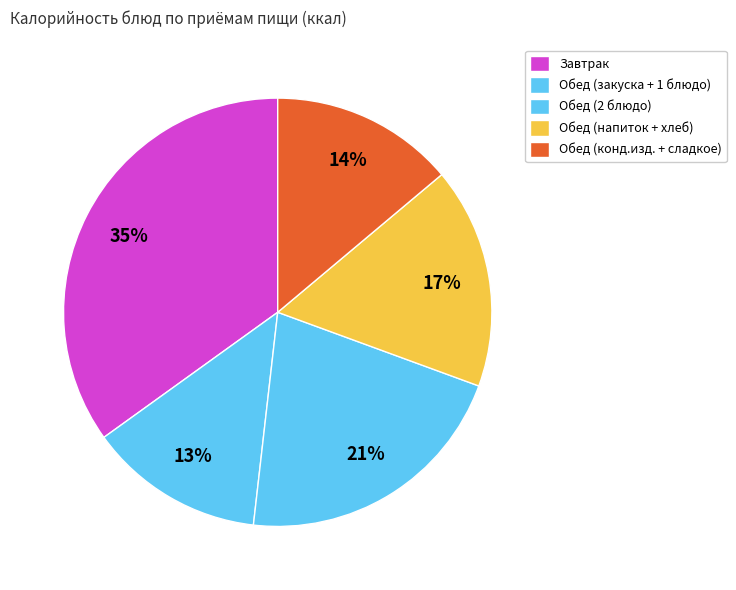

How many slices are in this pie chart?

5